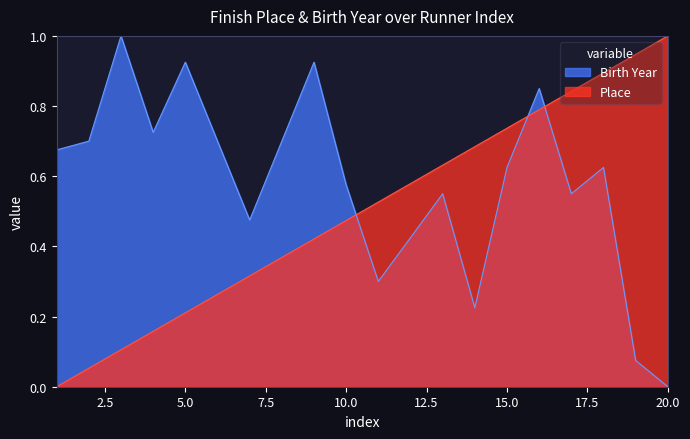

How many distinct data groups are displayed?

2